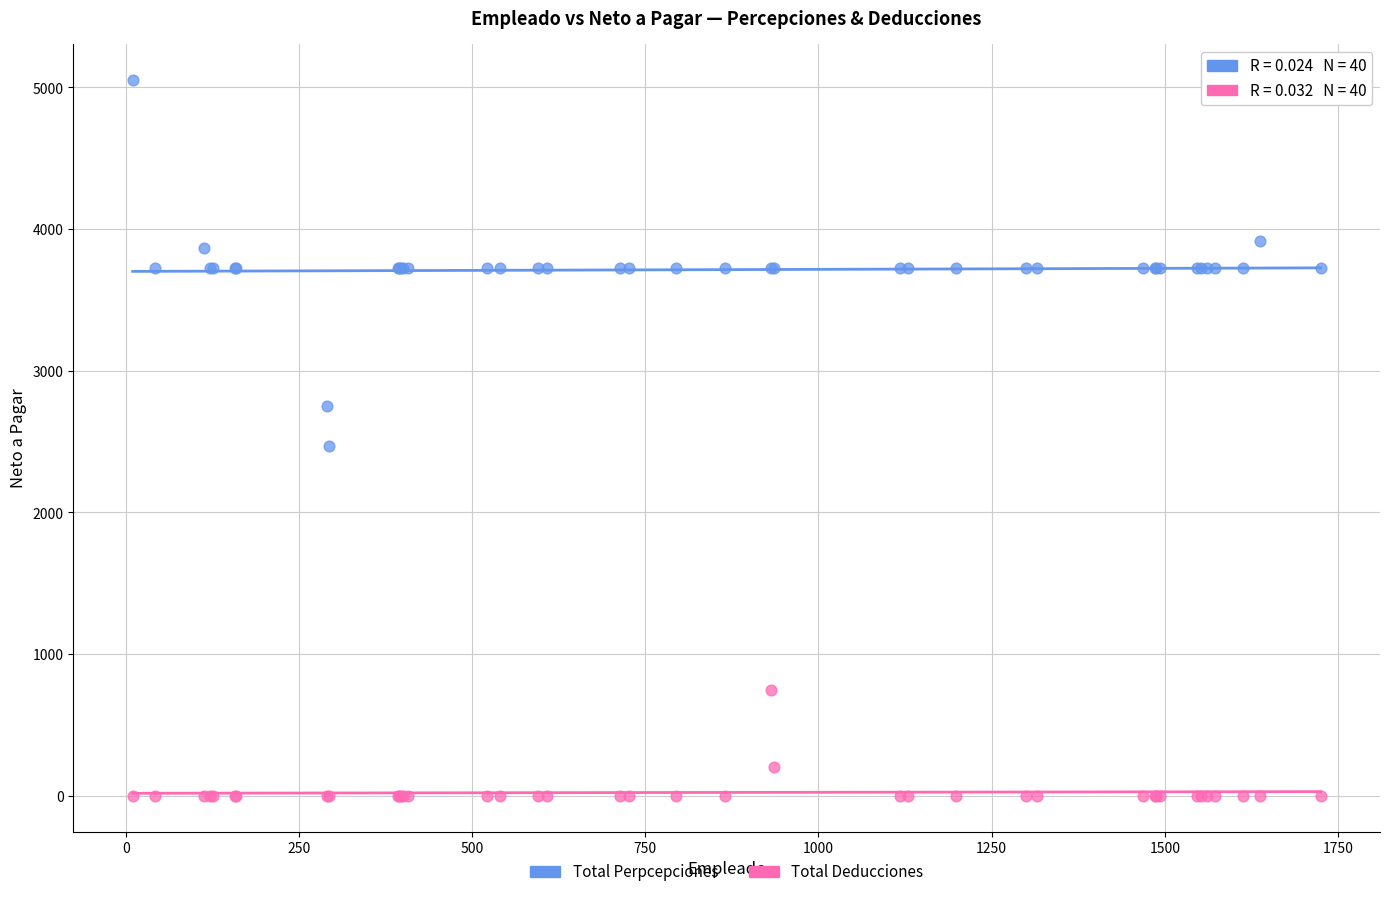

Across all series, what Y value is closest to 2527?

2465.7